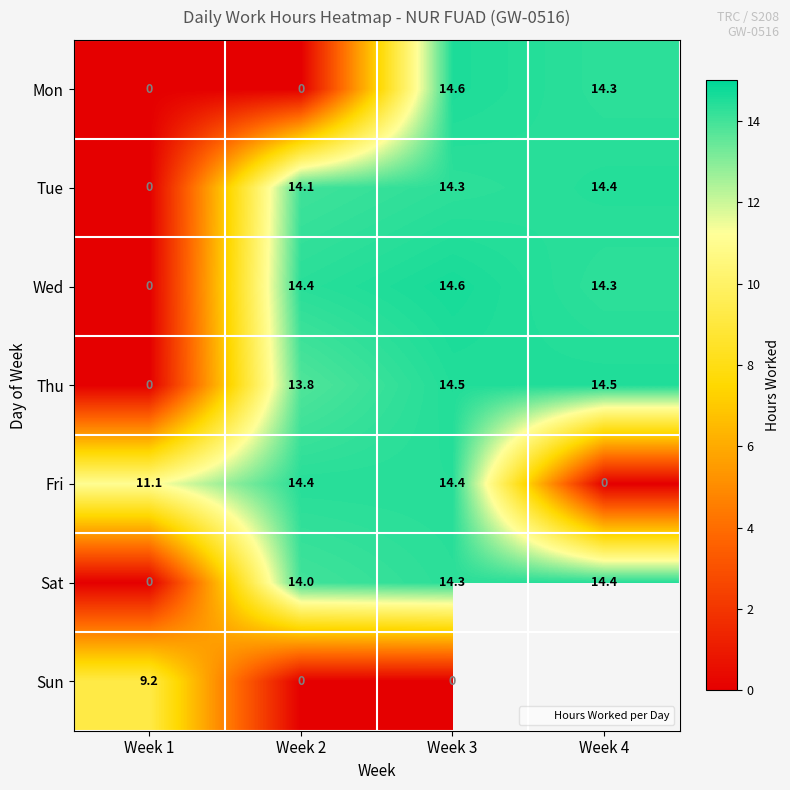

Which has a higher value, Week 4 or Week 1?

Week 4